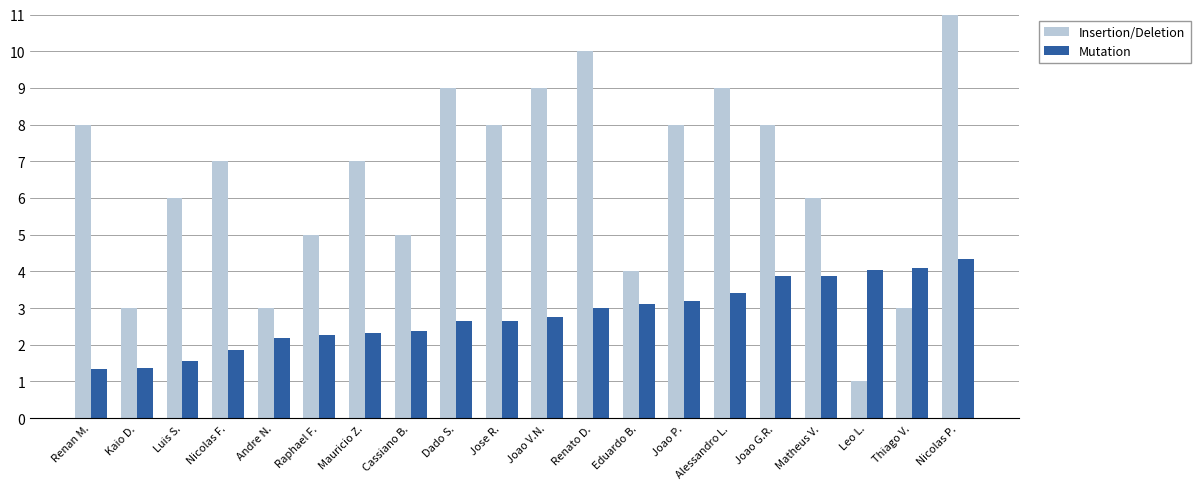

Which series has the largest total across all categories?

Insertion/Deletion